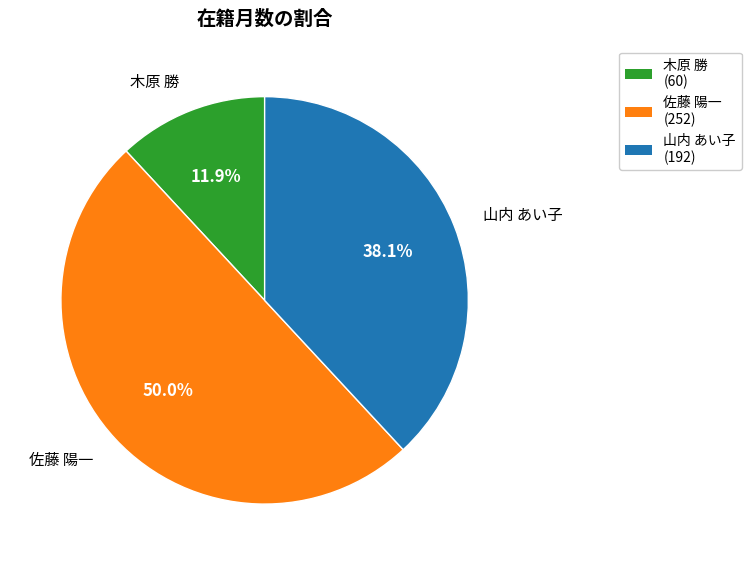

What percentage is the 山内 あい子 slice, to the nearest percent?

38%